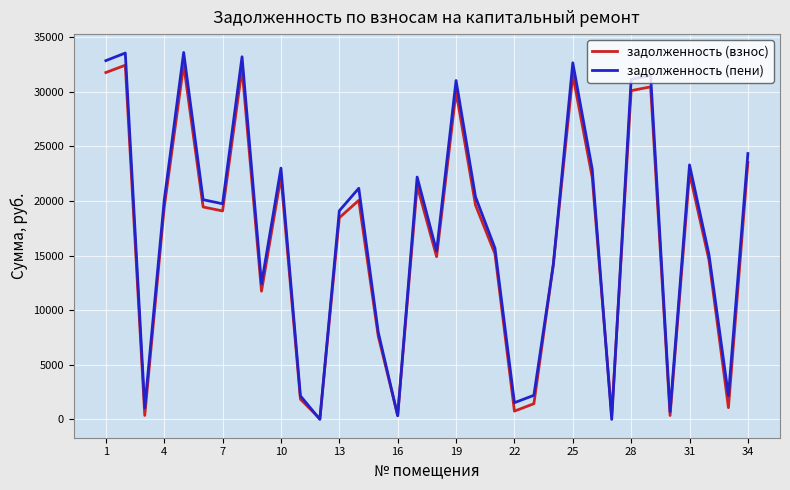

Does the chart display data point markers on the line(s)?

No